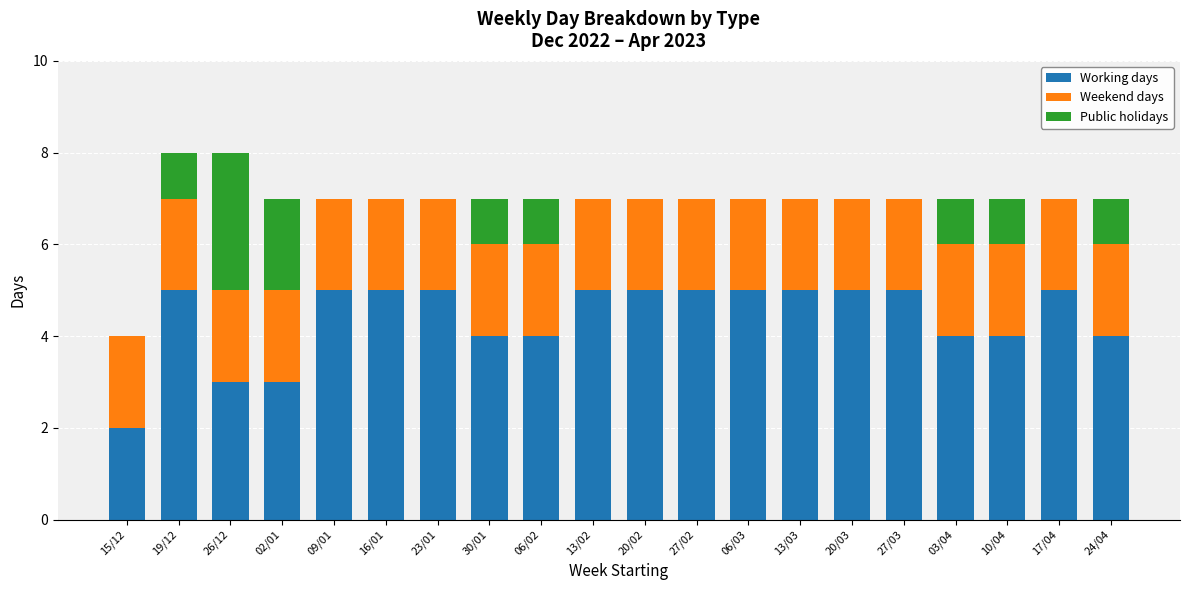

Count the number of data series in this chart.

3